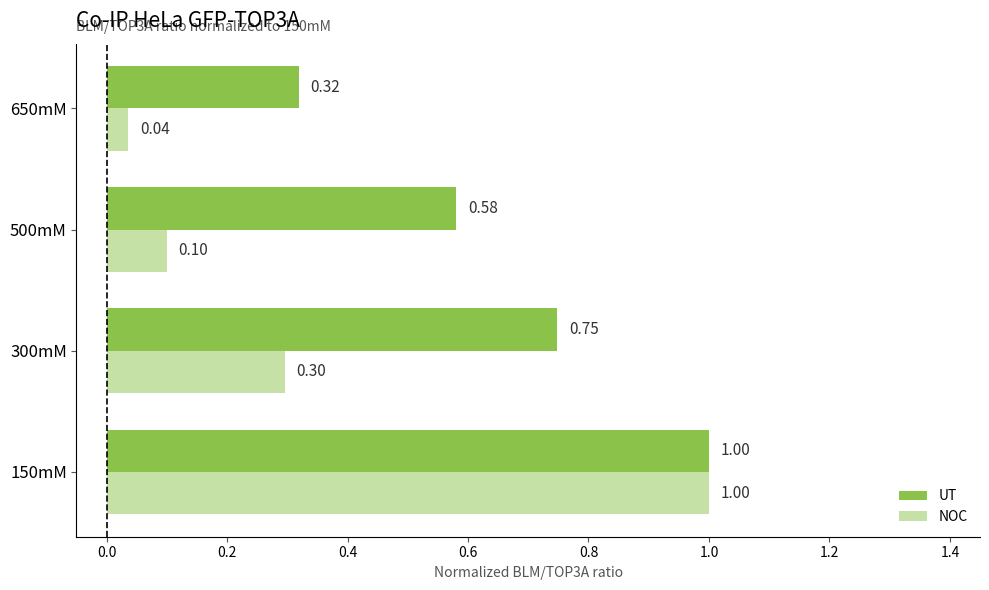

Which series has the largest range (max minus min)?

NOC